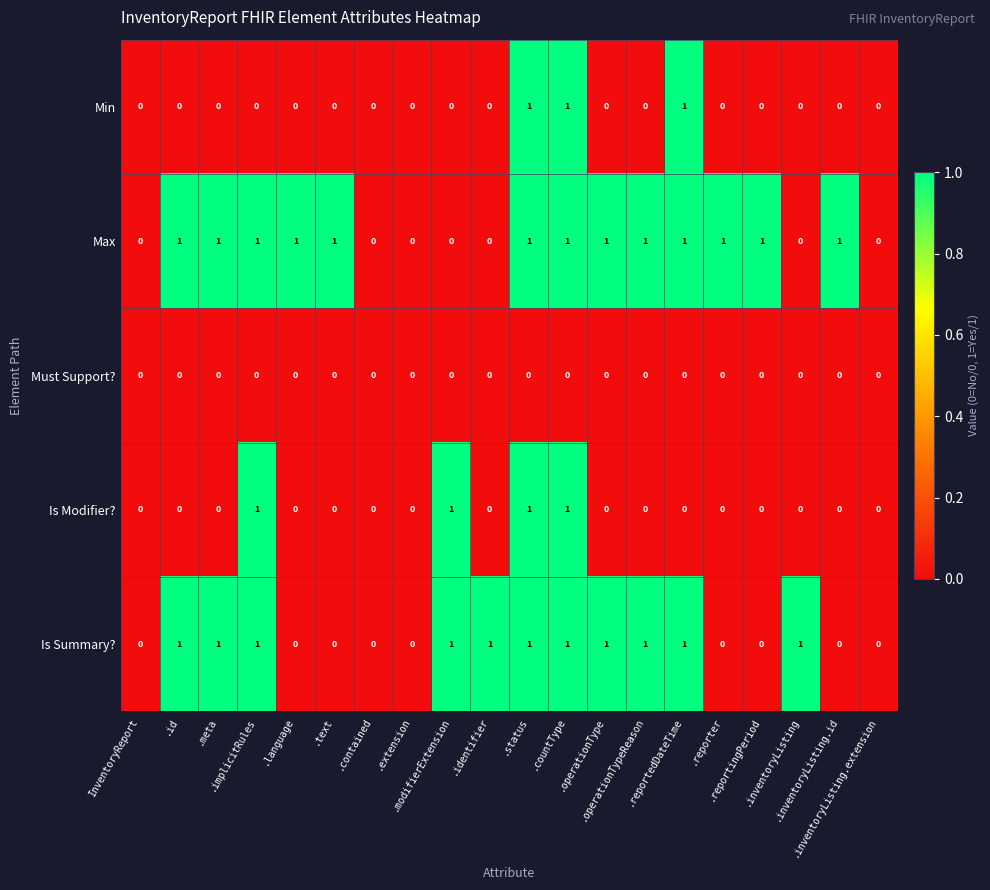

What is the difference between the highest and lowest values at .modifierExtension?

1